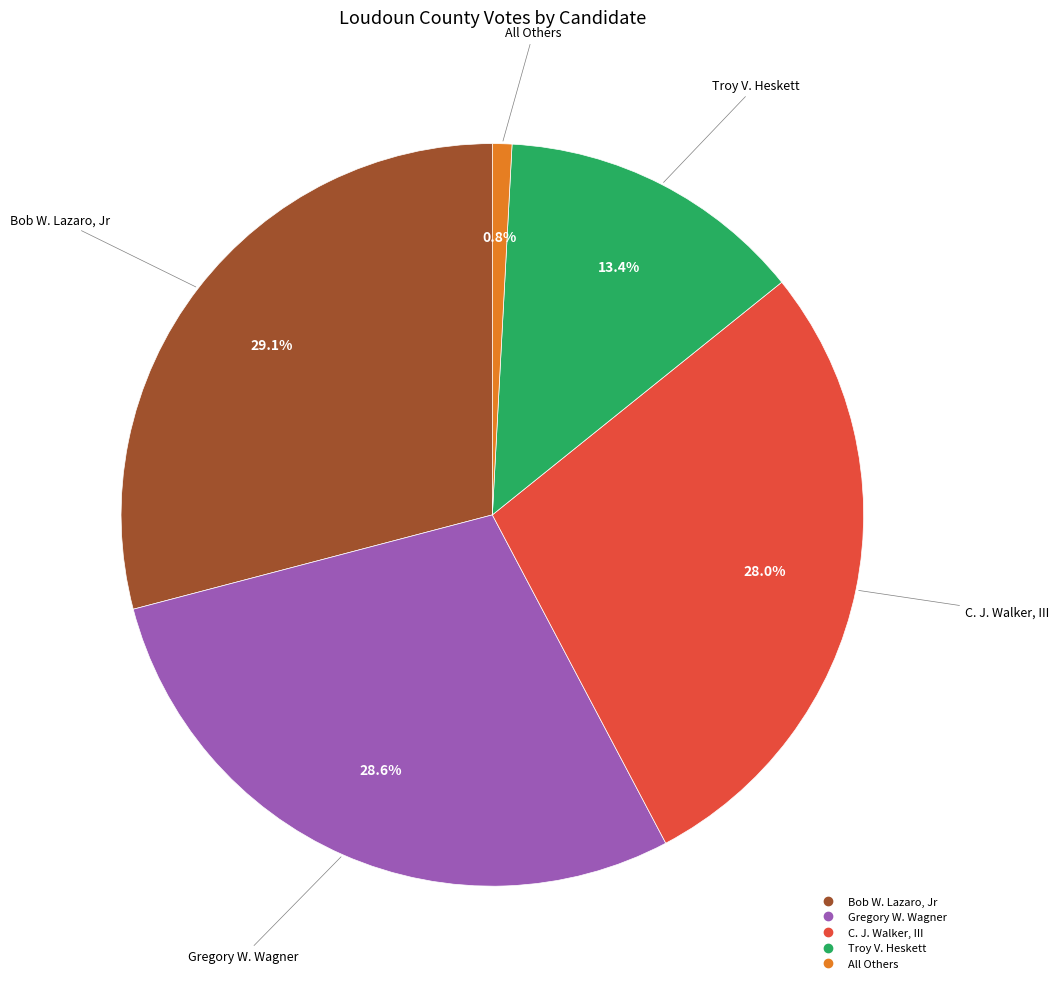

How many slices are in this pie chart?

5